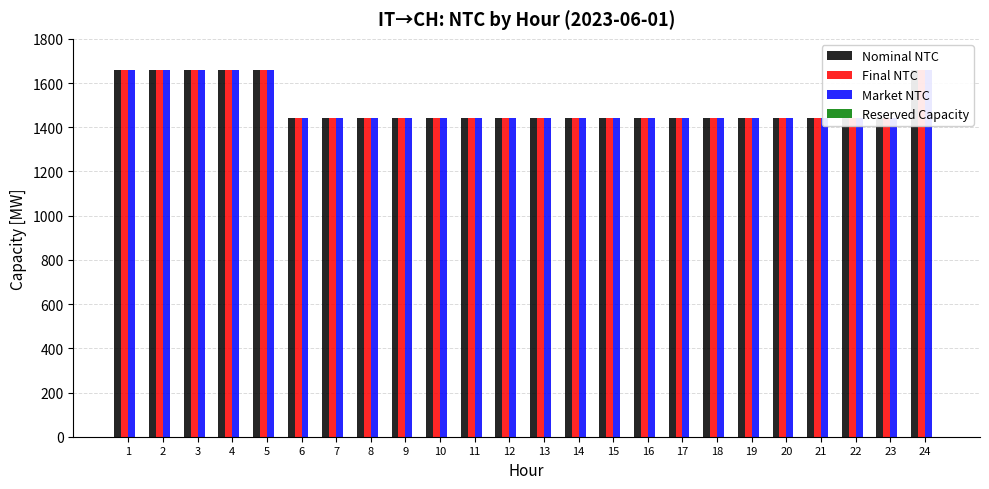

At how many categories does at least one series exceed 792?

24